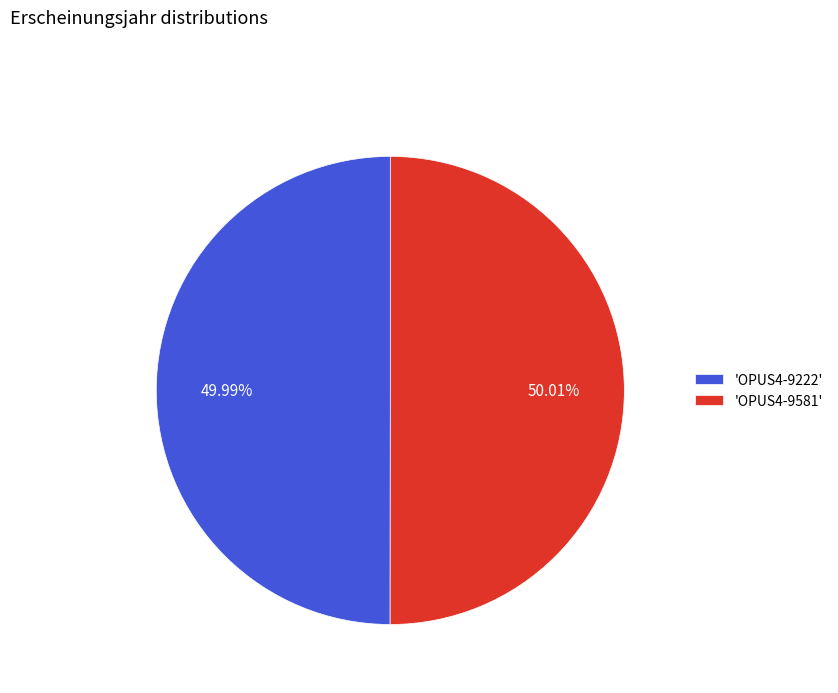

Approximately how many times larger is the value at 'OPUS4-9222' compared to 'OPUS4-9581'?

1.0